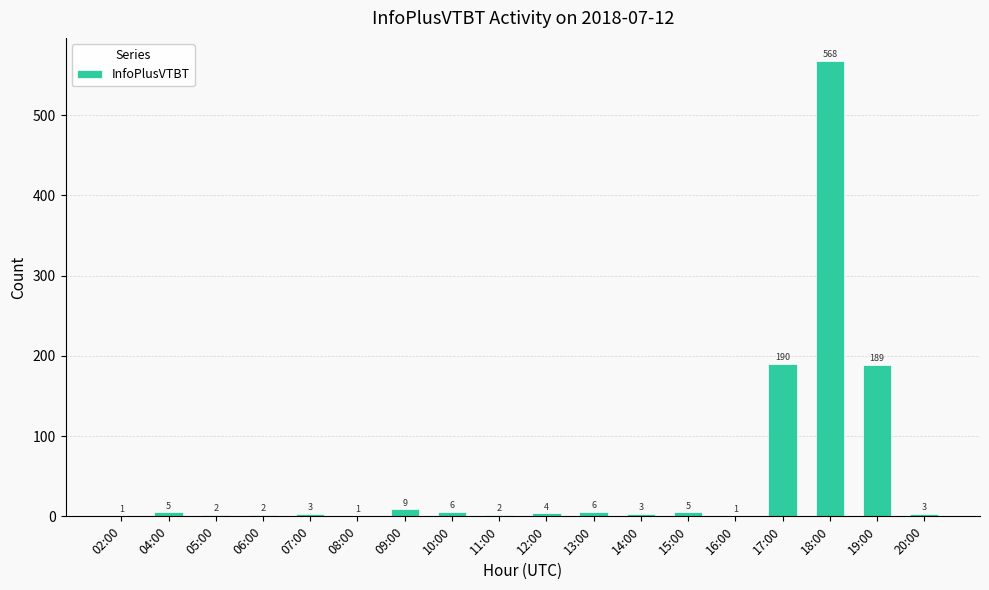

What is the maximum value shown in the chart?

568